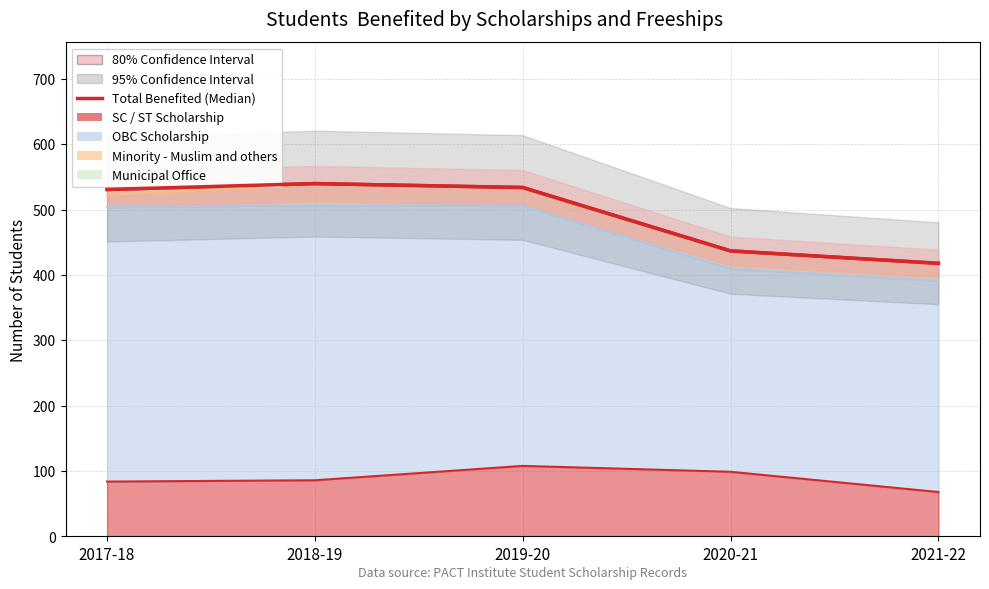

Approximately how many times larger is the value at 2019-20 compared to 2018-19?

1.0